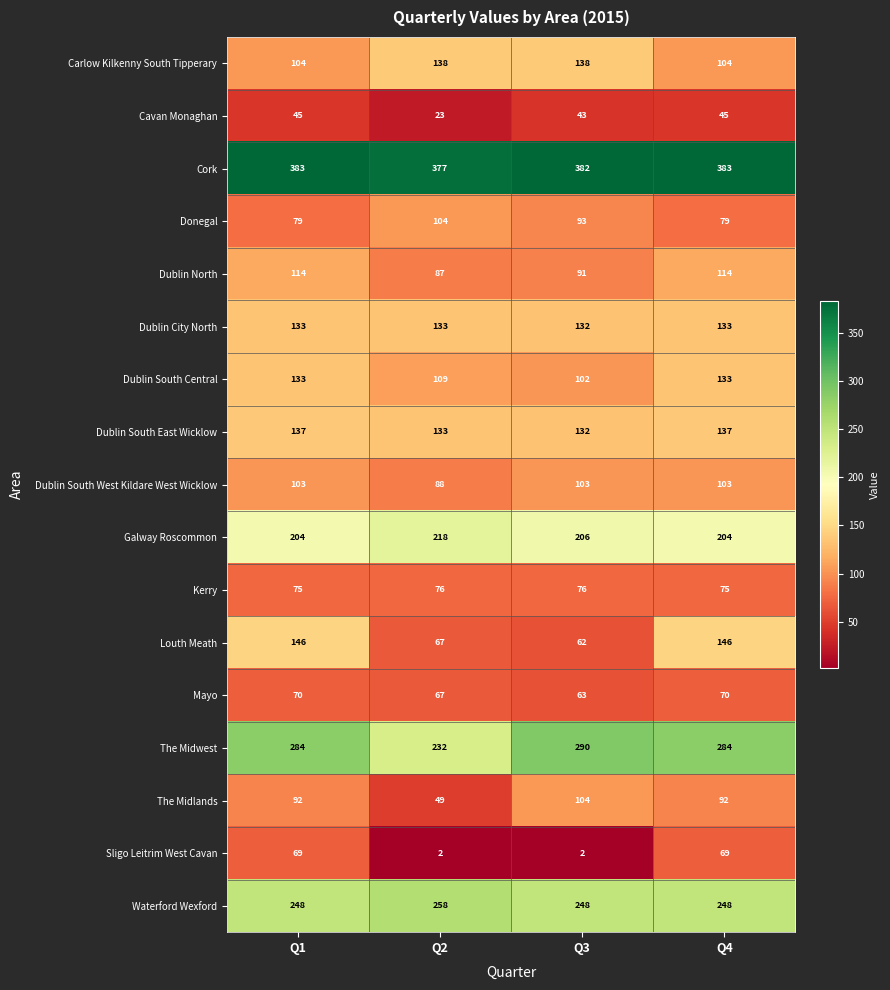

Between Q3 and Q4, which series saw the biggest shift?

Louth Meath